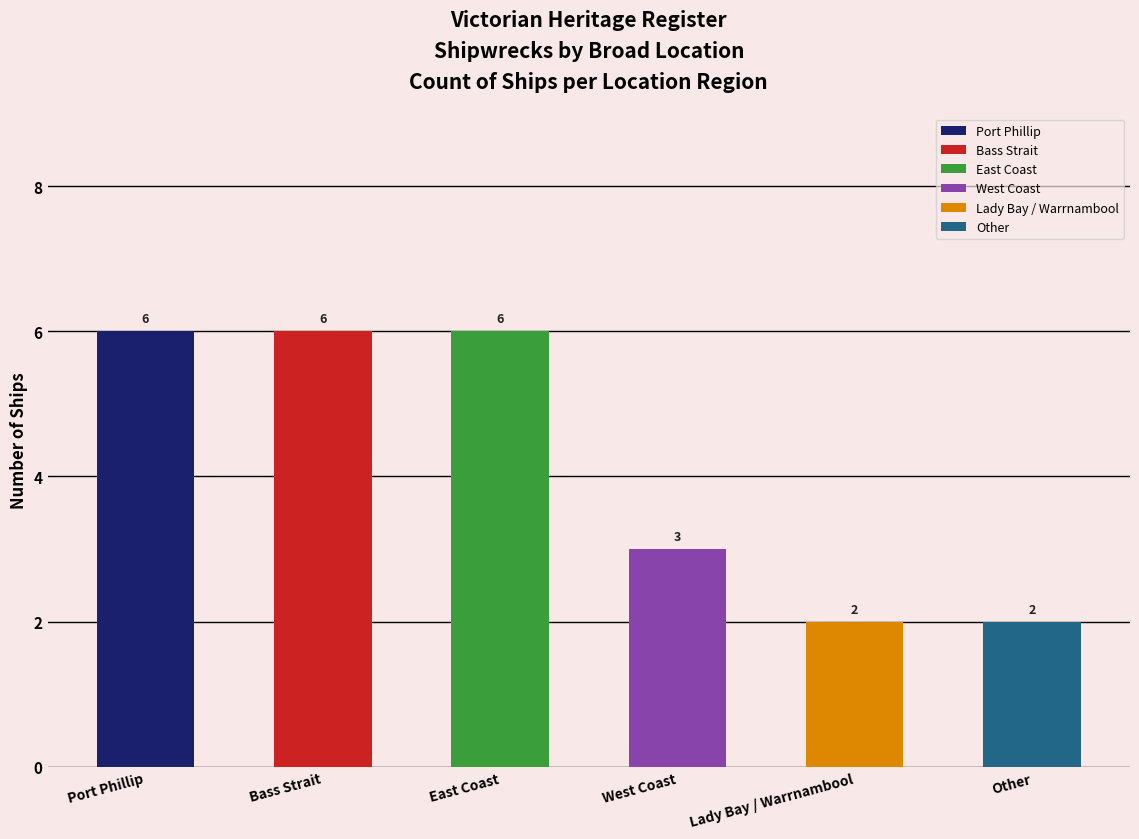

Reading left to right, extract all data points from this chart.

Port Phillip=6	Bass Strait=6	East Coast=6	West Coast=3	Lady Bay / Warrnambool=2	Other=2